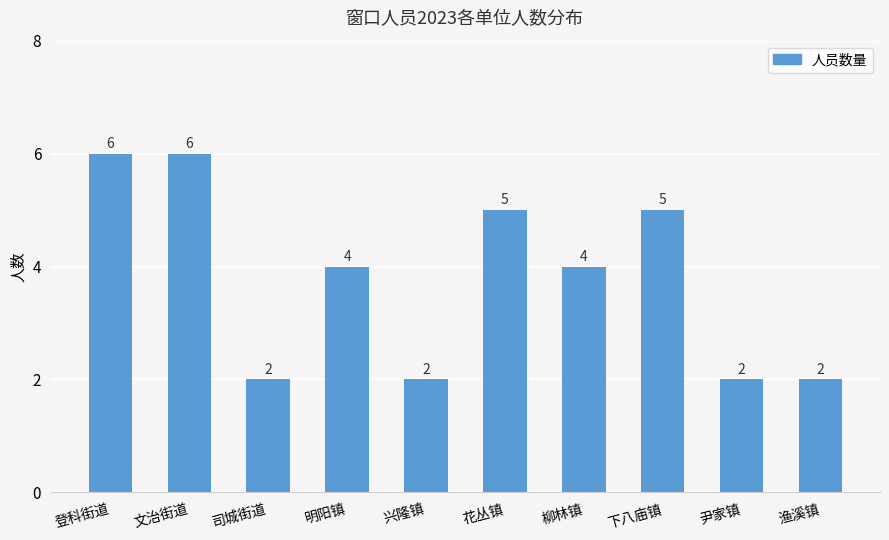

What is the difference between the values at 文治街道 and 花丛镇?

1